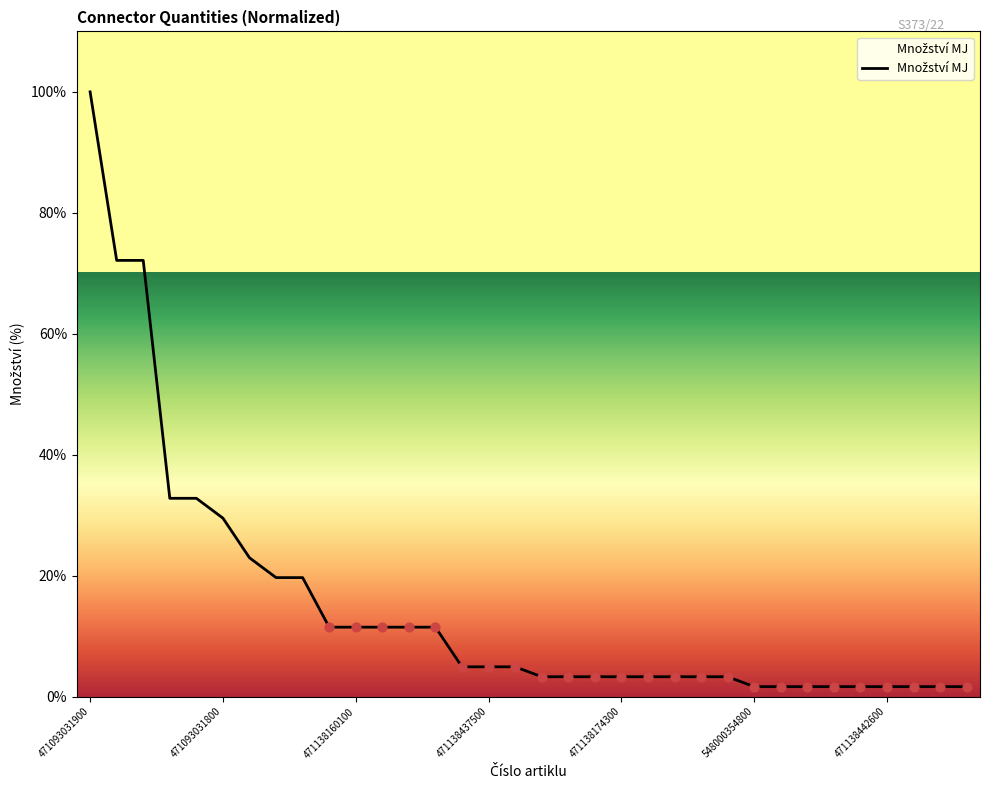

What is the difference between the maximum and minimum values?

98.4